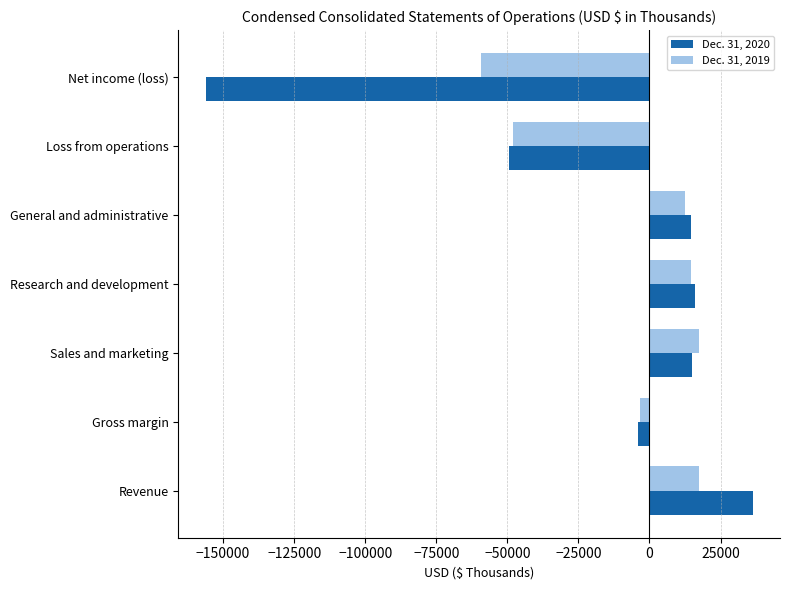

True or false: Dec. 31, 2020 has a value of 15941 at Research and development.

True